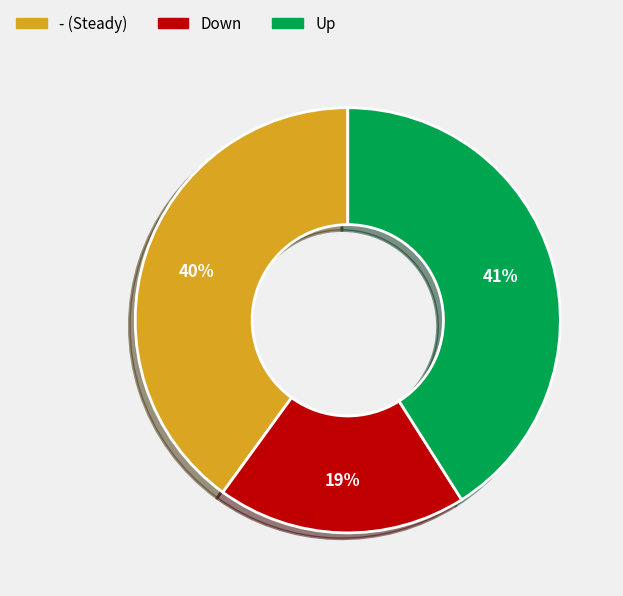

How many segments does this pie chart have?

3